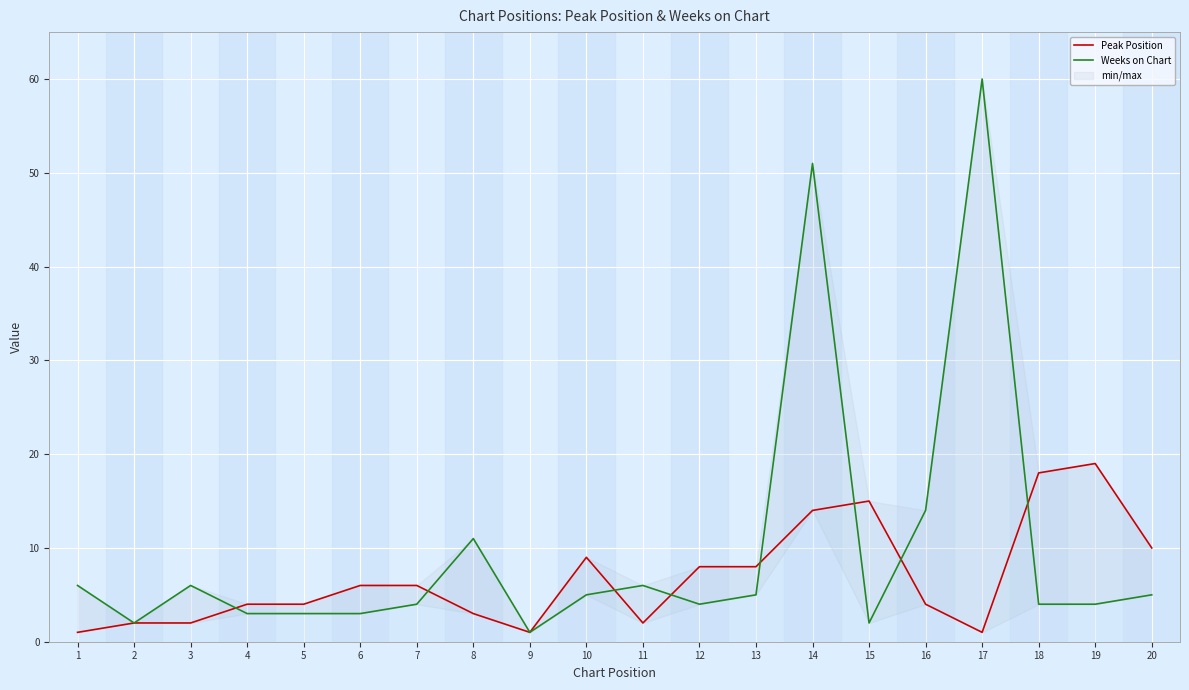

At how many categories does at least one series exceed 52?

1